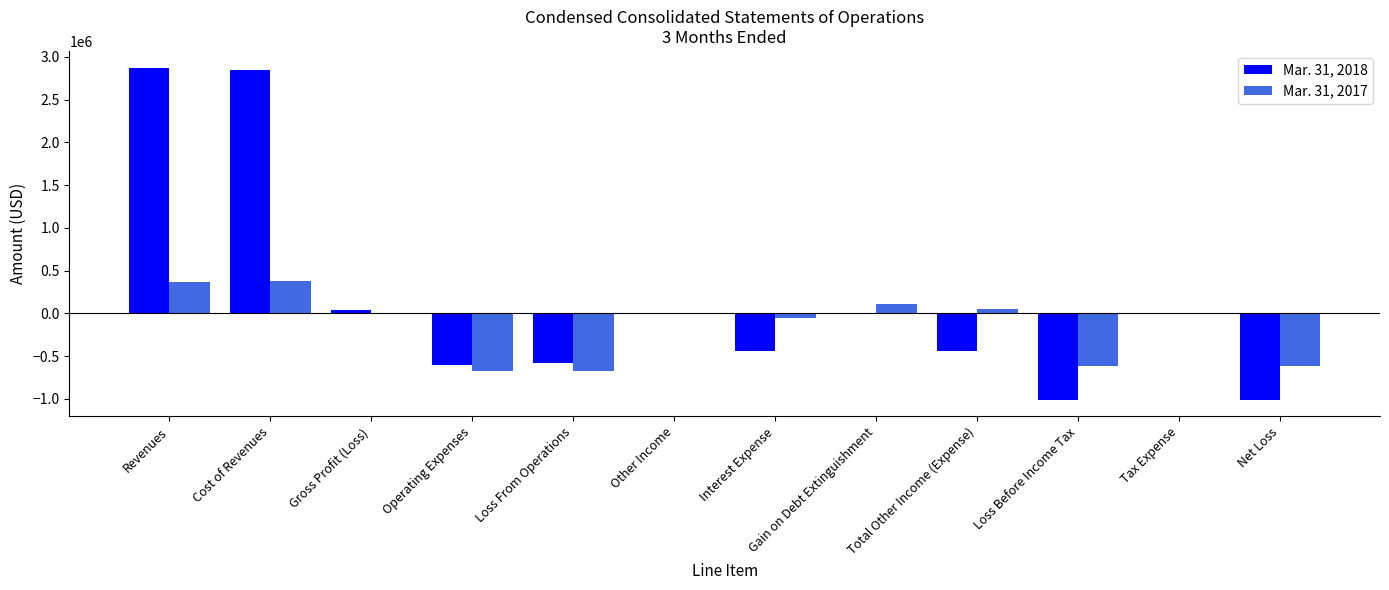

What is the total value across all series at Total Other Income (Expense)?

-383468